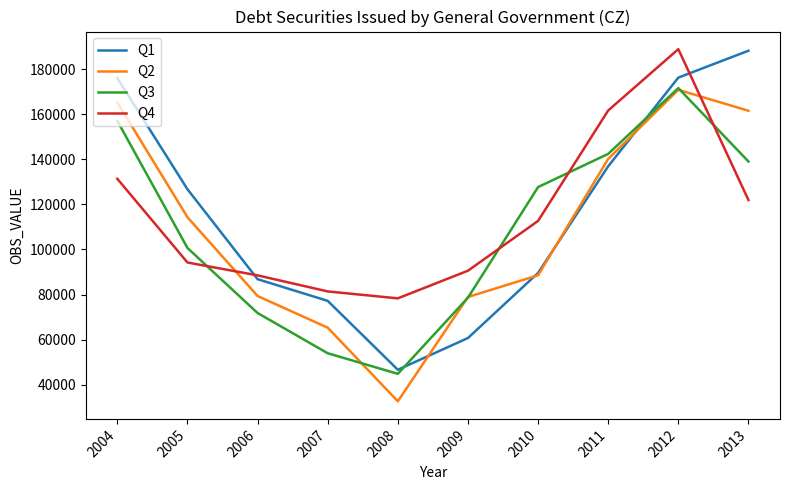

How many lines are shown in the chart?

4